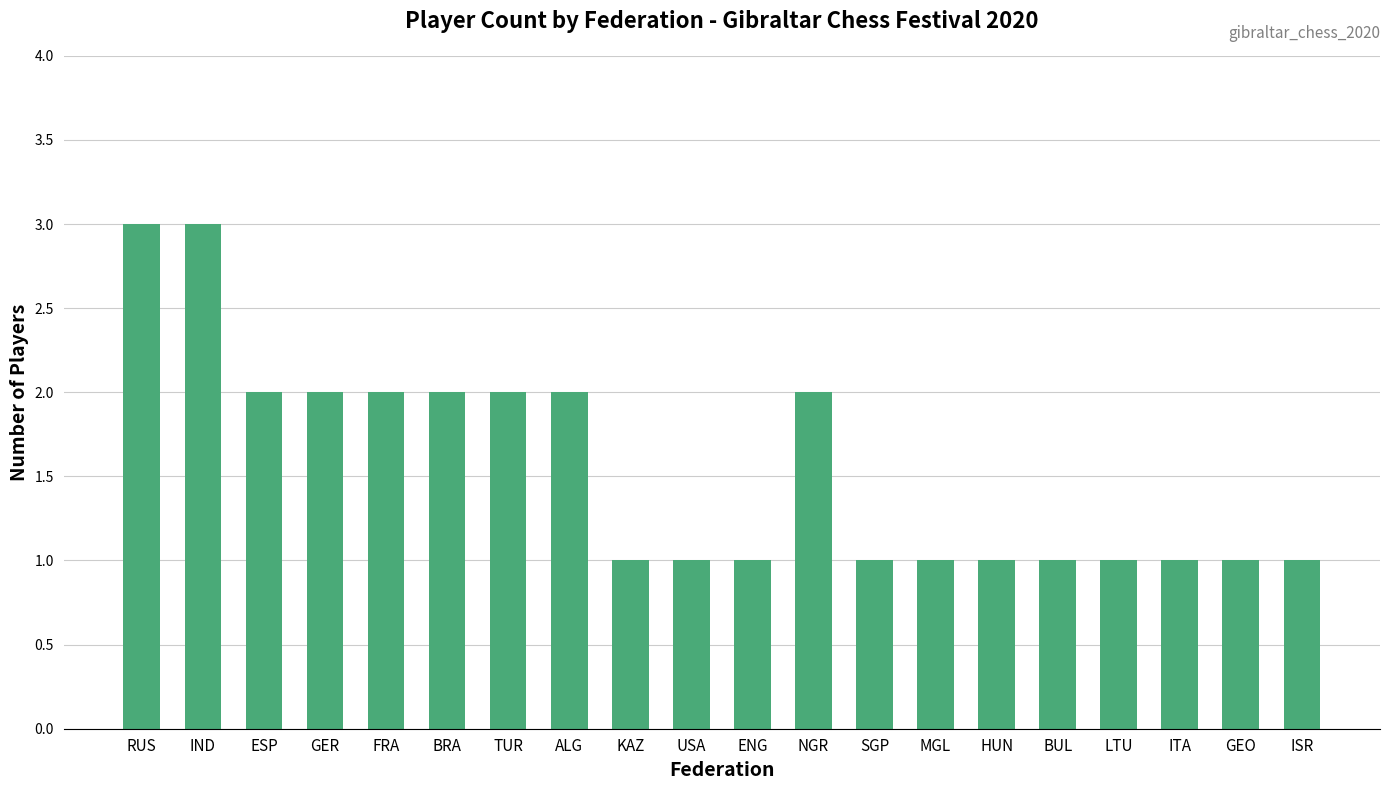

Reading left to right, transcribe all the data shown in this chart.

RUS=3	IND=3	ESP=2	GER=2	FRA=2	BRA=2	TUR=2	ALG=2	KAZ=1	USA=1	ENG=1	NGR=2	SGP=1	MGL=1	HUN=1	BUL=1	LTU=1	ITA=1	GEO=1	ISR=1